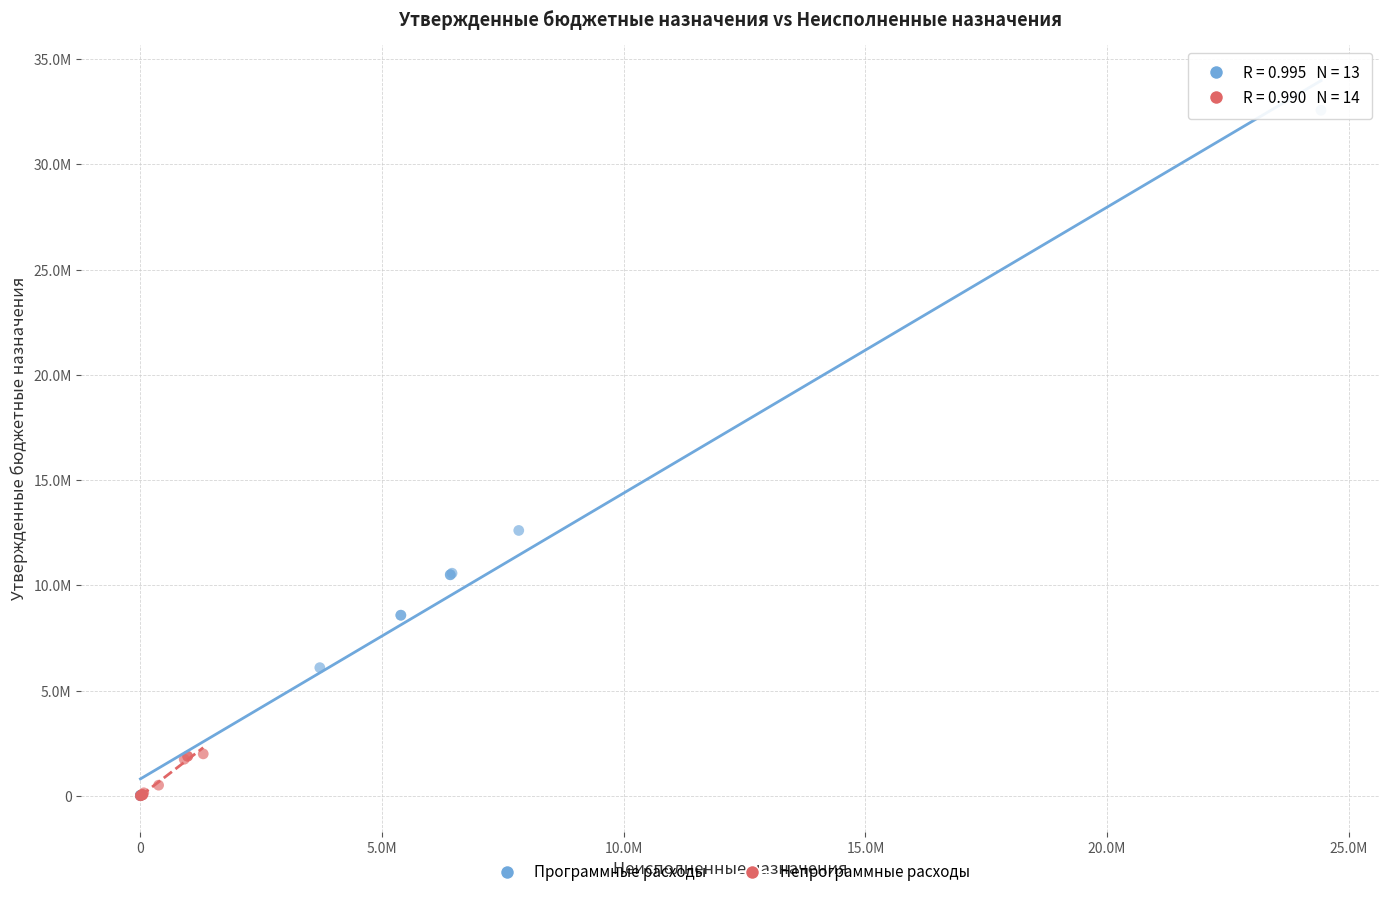

What are all the series names shown in the legend?

Программные расходы, Непрограммные расходы